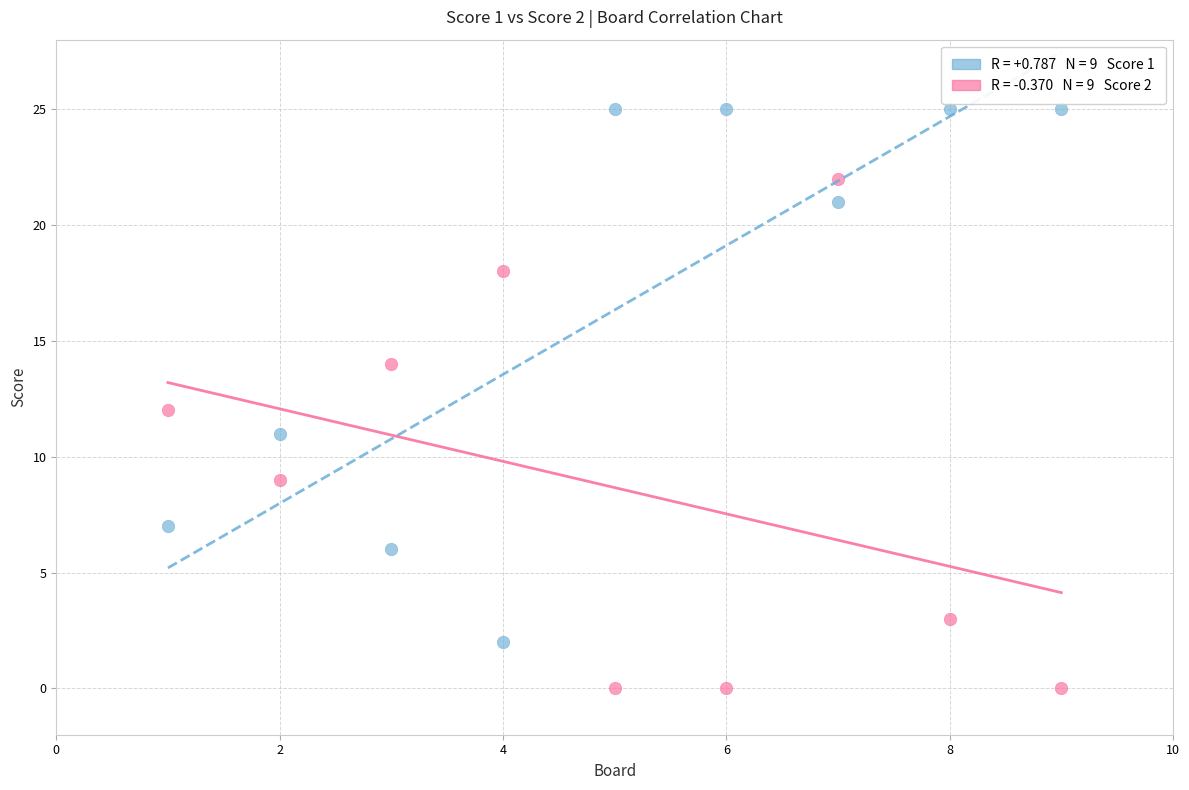

Across all data points, what is the range of X values (max minus min)?

8